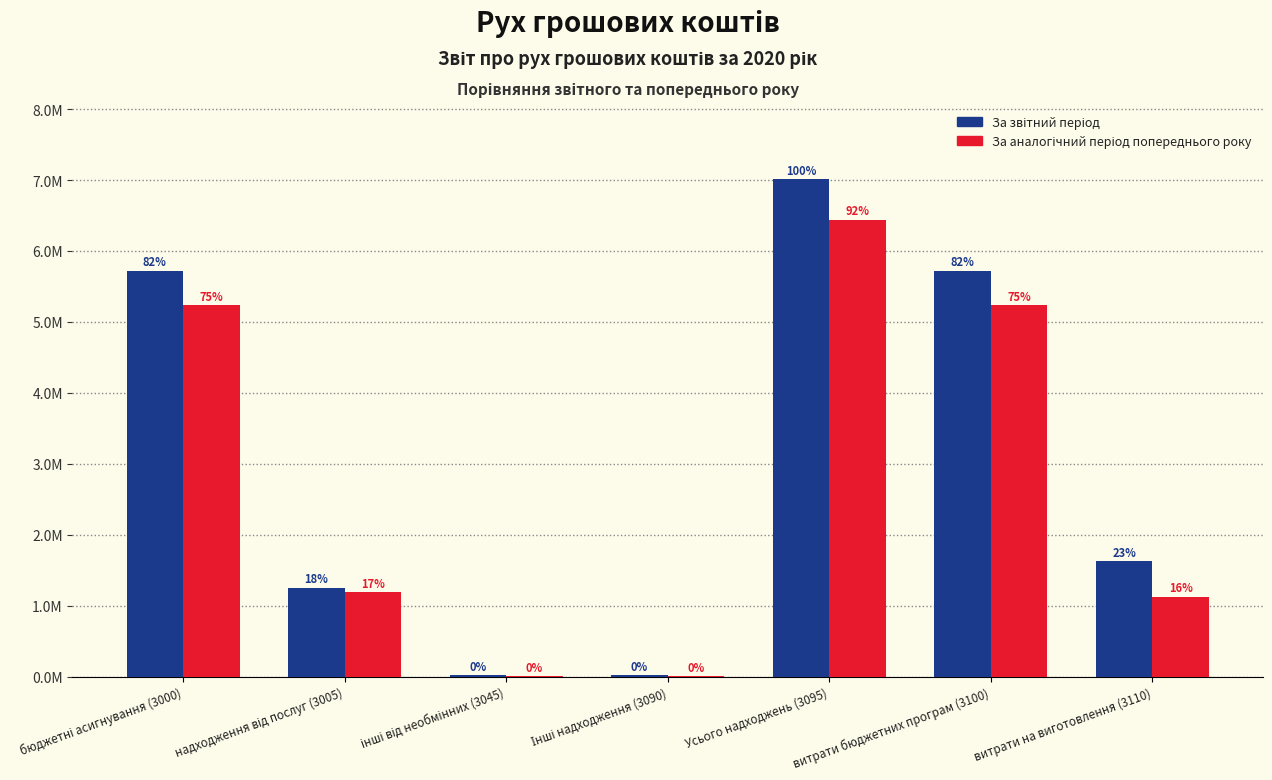

Which category has the highest value across all series?

Усього надходжень (3095)